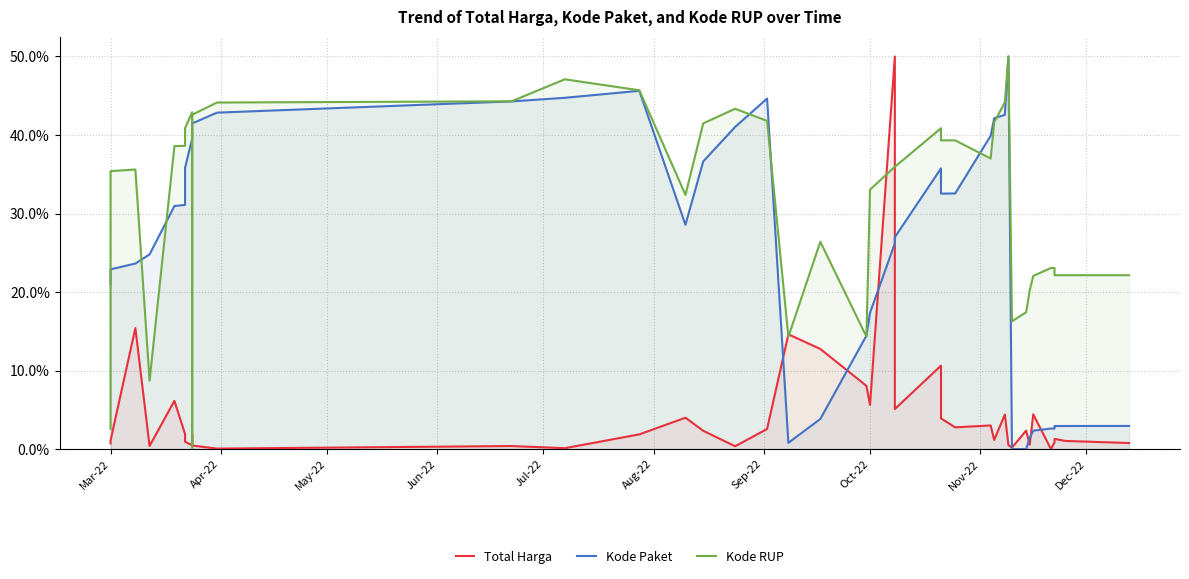

The Total Harga series shows 5.4 at 24. True or false?

False